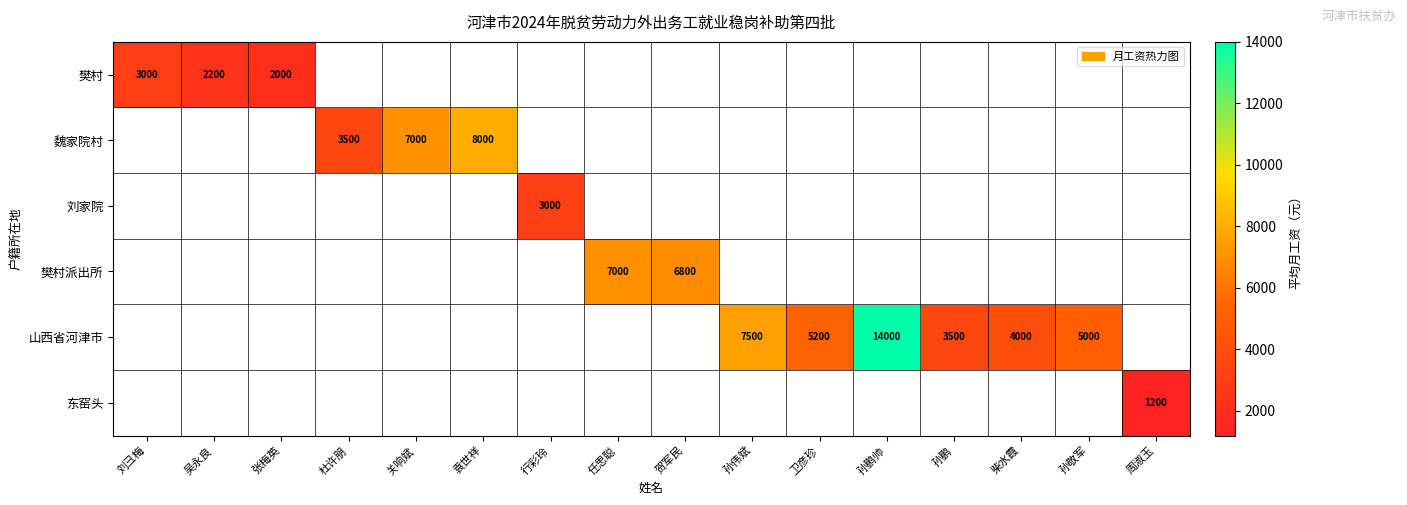

What is the smallest value displayed?

1200.0